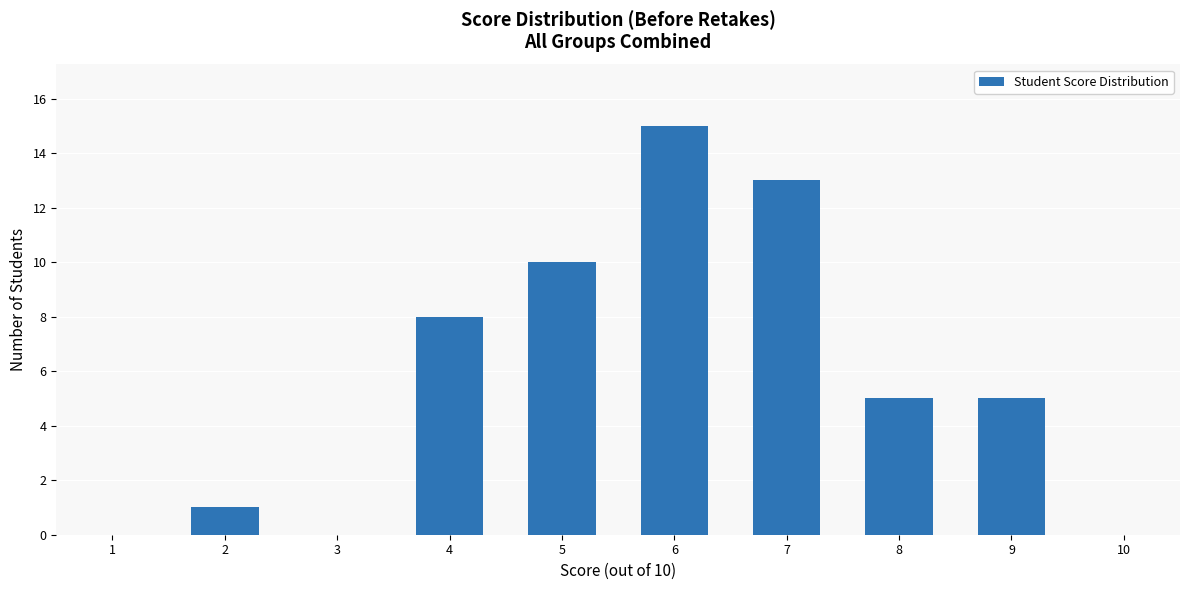

What is the difference between the values at 2 and 9?

4